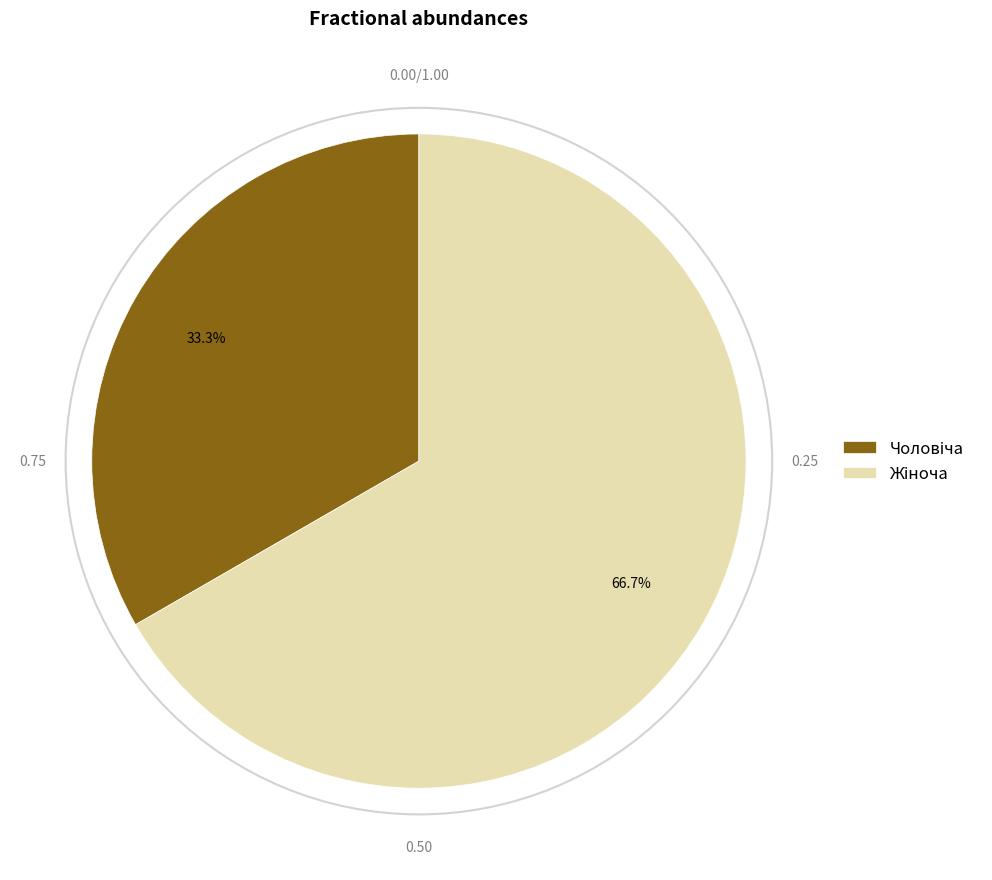

Is there a majority slice in this chart?

Yes